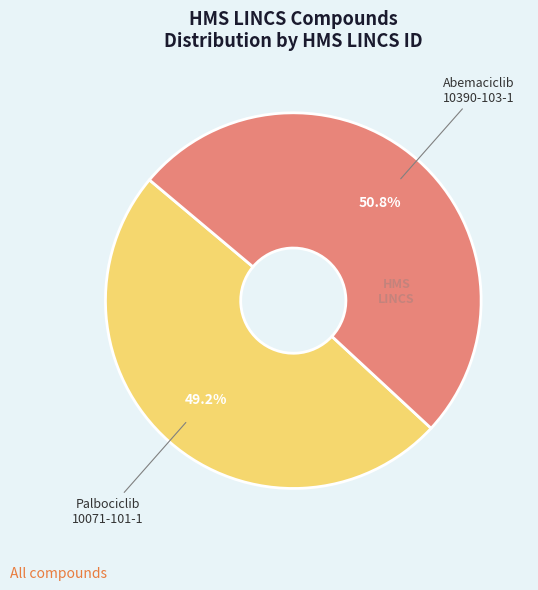

Is there any slice that represents more than half of the pie?

Yes